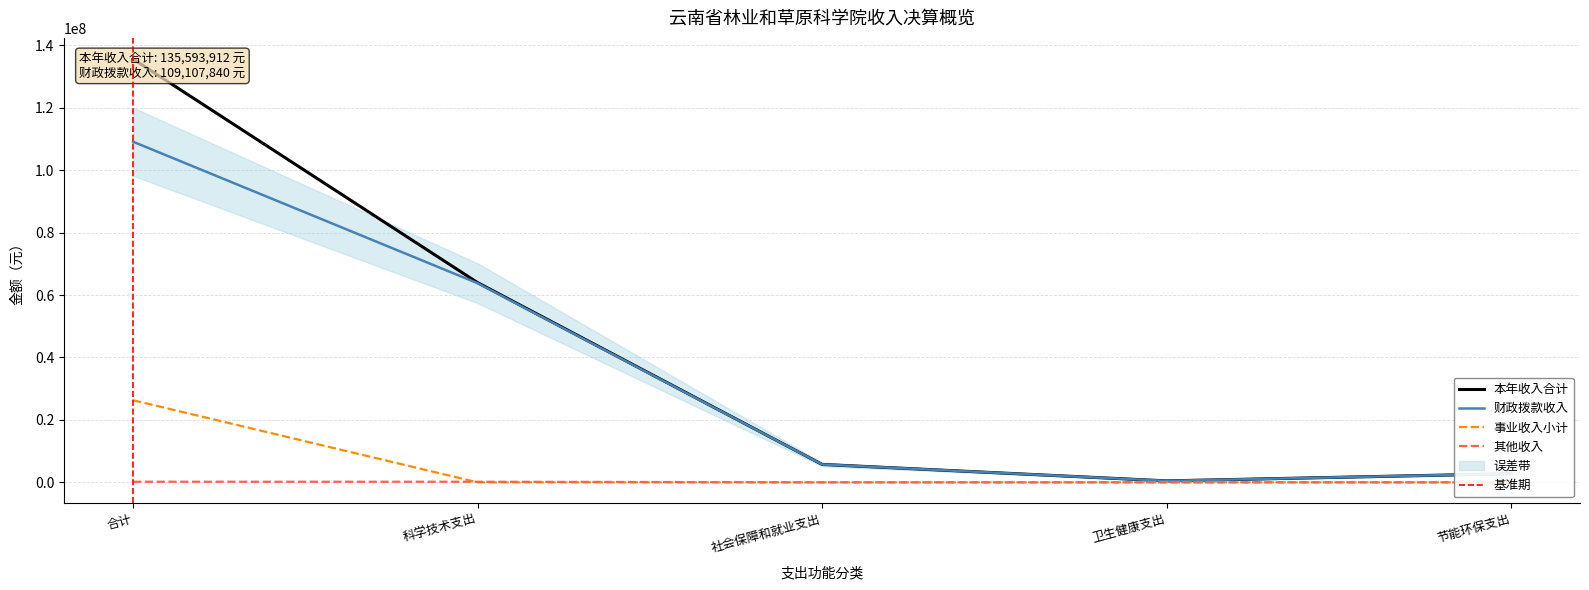

Which category has the lowest value in the 事业收入小计 series?

科学技术支出